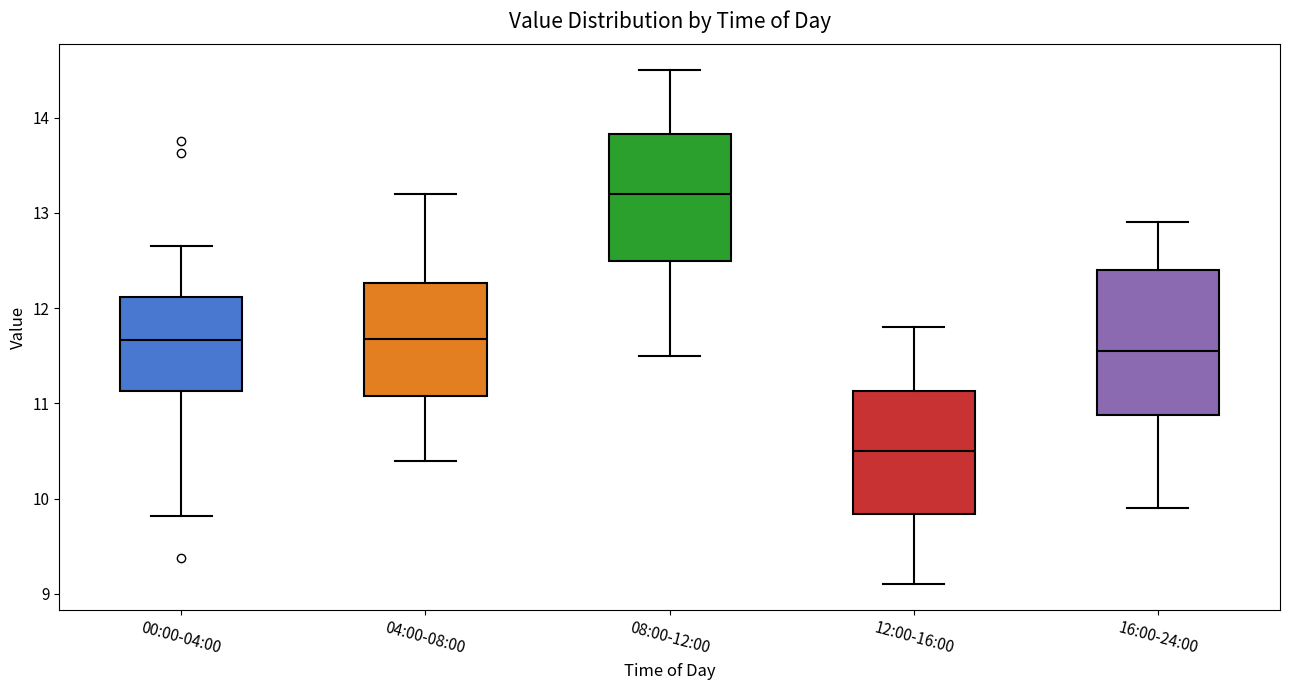

Reading left to right, transcribe this box plot: for each box, give where its median line is, the range the box spans, and where its two whiskers end, as read against the y-axis. The values are not printed on the chart, so give them approximately, as read against the axis.

00:00-04:00: median 11.7, box 11.1 to 12.1, whiskers 9.8 to 12.7
04:00-08:00: median 11.7, box 11.1 to 12.3, whiskers 10.4 to 13.2
08:00-12:00: median 13.2, box 12.5 to 13.8, whiskers 11.5 to 14.5
12:00-16:00: median 10.5, box 9.8 to 11.1, whiskers 9.1 to 11.8
16:00-24:00: median 11.6, box 10.9 to 12.4, whiskers 9.9 to 12.9